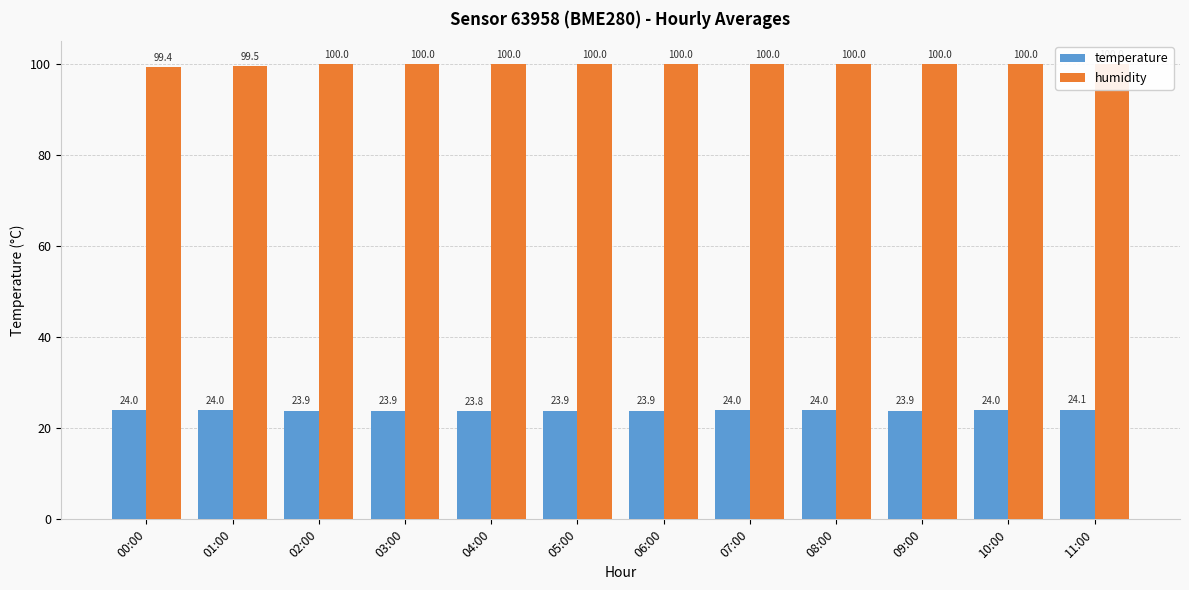

Does the chart contain any negative values?

No